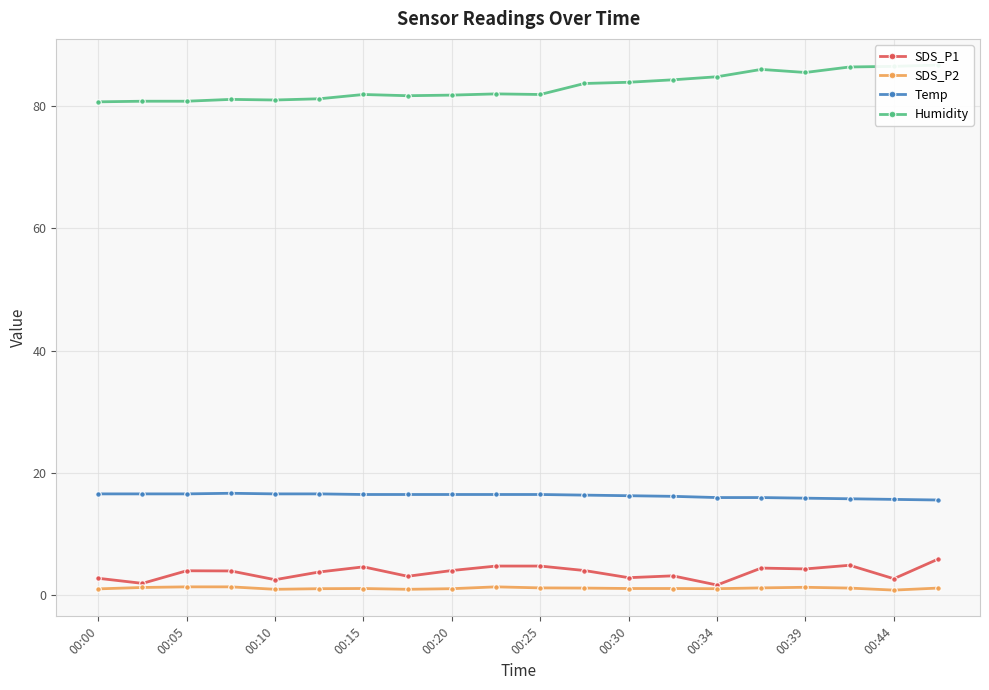

True or false: Temp has a value of 4.2 at 00:15.

False